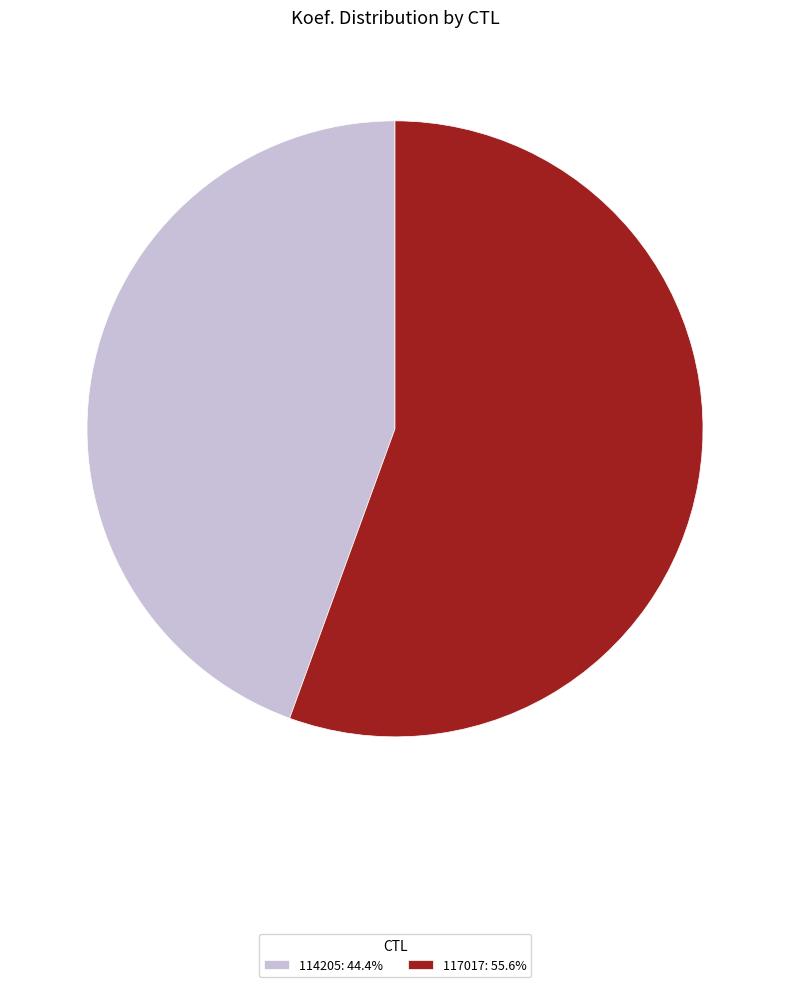

Which slice is the largest?

117017